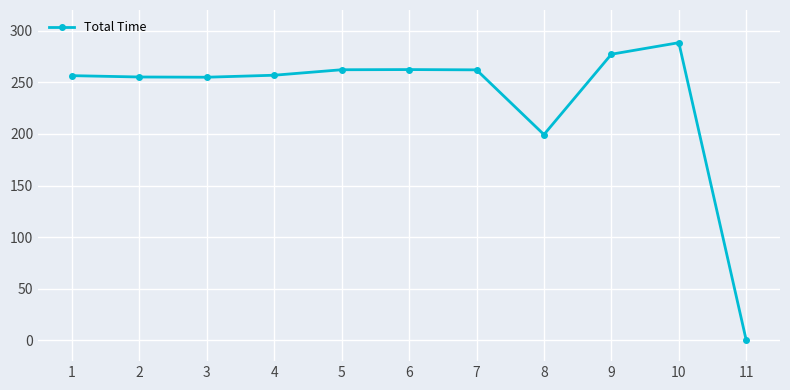

True or false: the data has more than 1 interior local peaks.

True